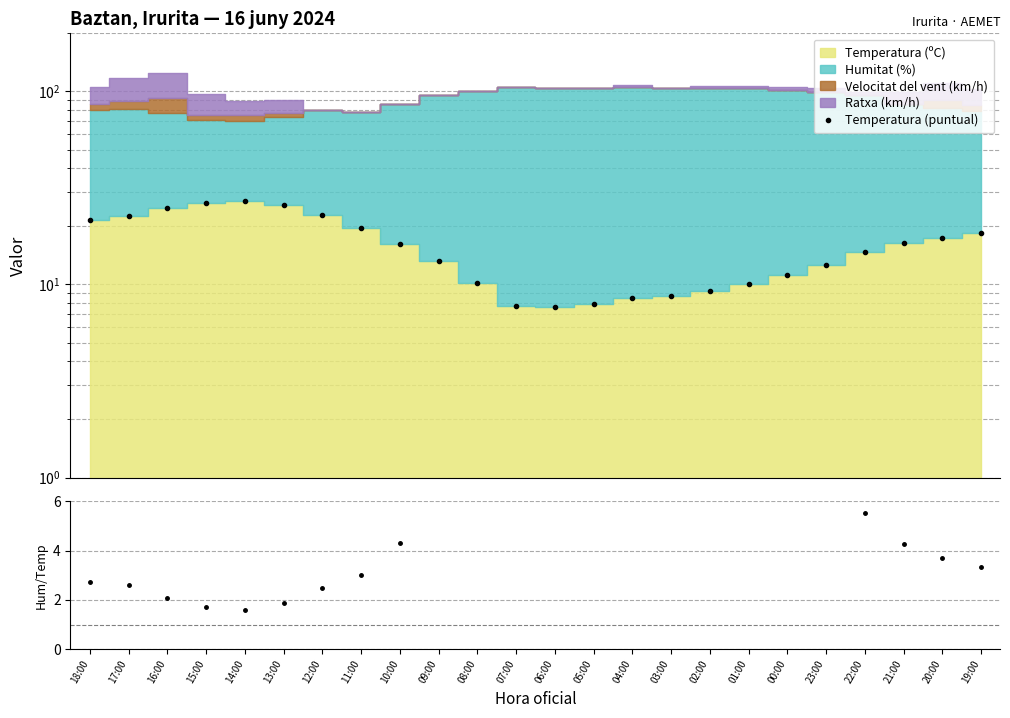

What is the difference between the Humitat/Temp values at 06:00 and 02:00?

2.5